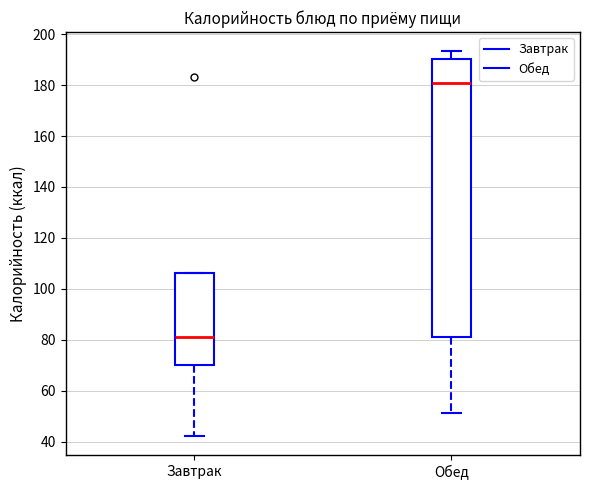

Reading left to right, read every box against the y-axis: the position of its median line, the range the box covers, and the ends of its whiskers. The values are not printed on the chart, so give them approximately, as read against the axis.

Завтрак: median 82, box 70 to 106, whiskers 42 to 106
Обед: median 180, box 82 to 190, whiskers 52 to 194